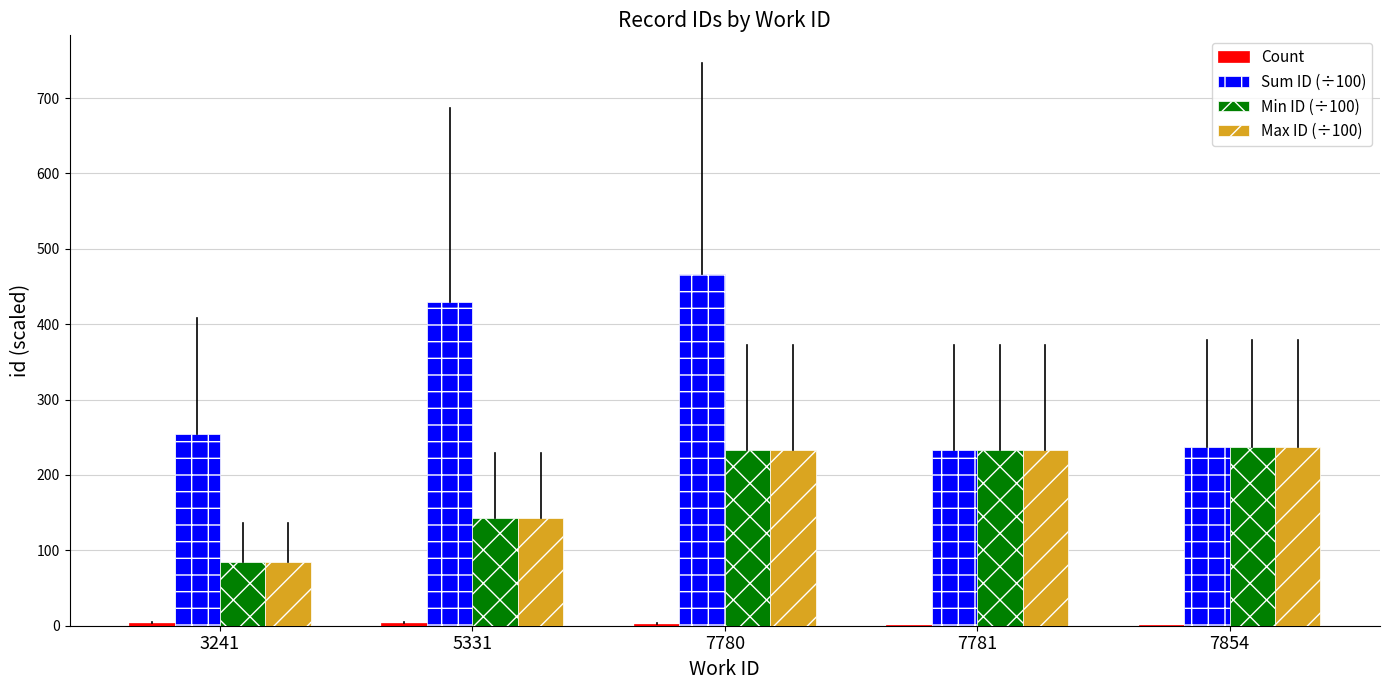

At which label does Sum ID (÷100) first exceed 254?

3241